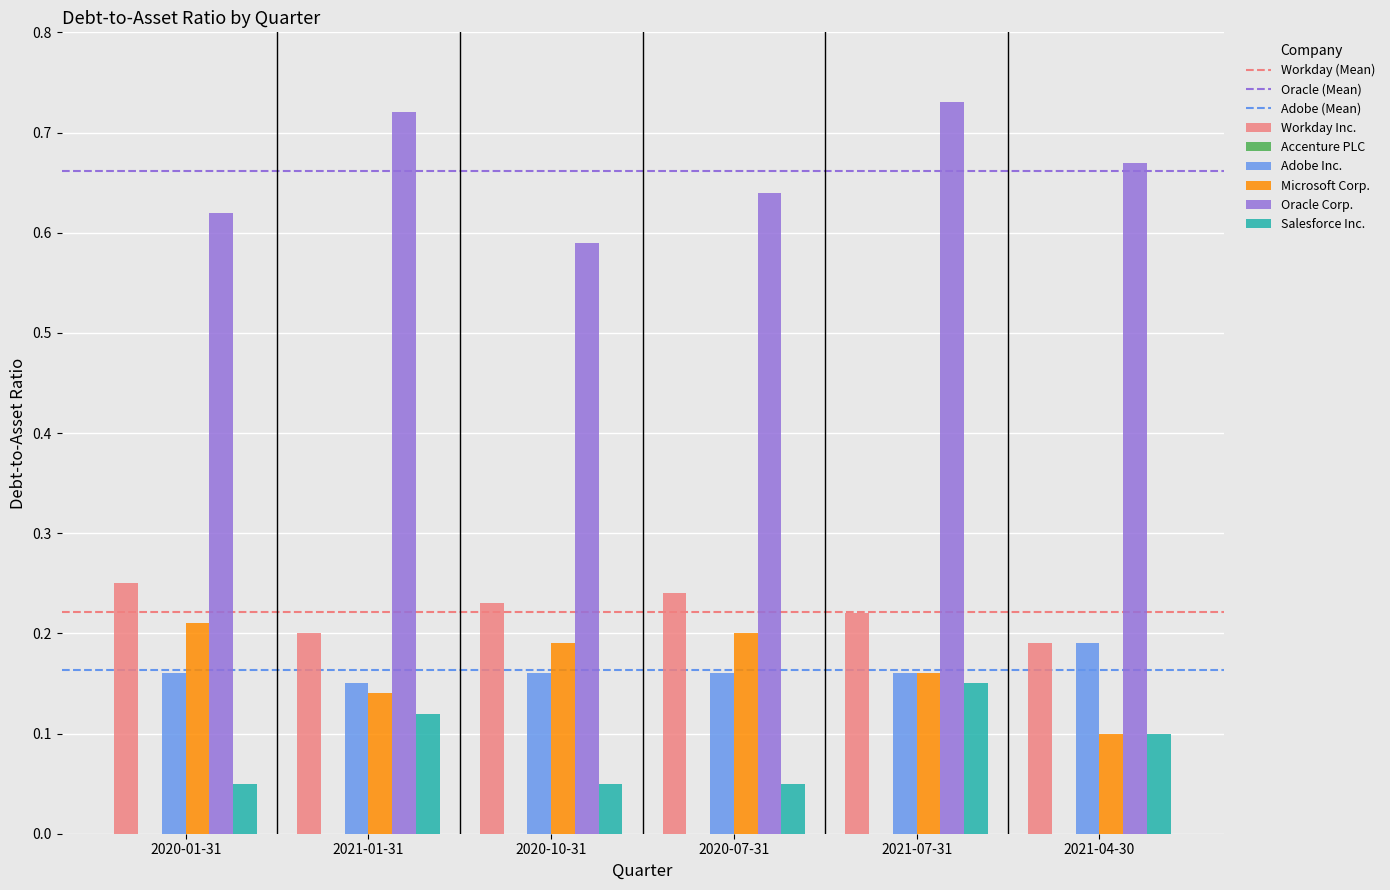

At how many categories does at least one series exceed 0?

6